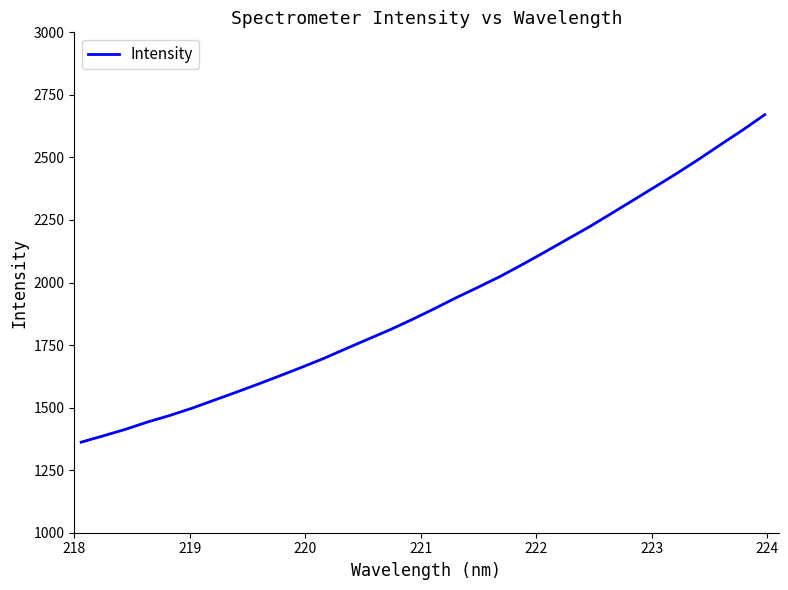

True or false: there are more than 0 points higher than both neighbors.

False